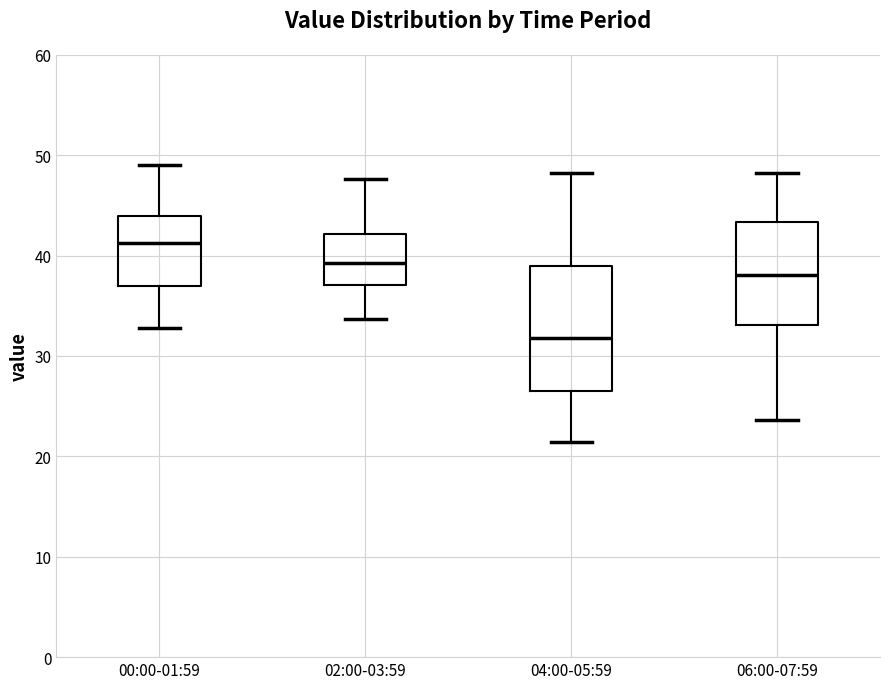

Which box has the highest median line?

00:00-01:59